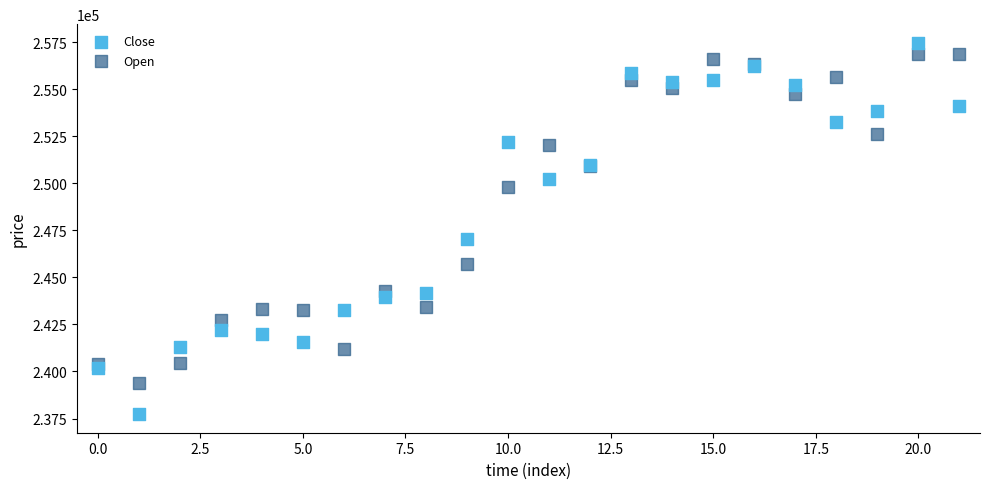

What are all the series names shown in the legend?

Close, Open